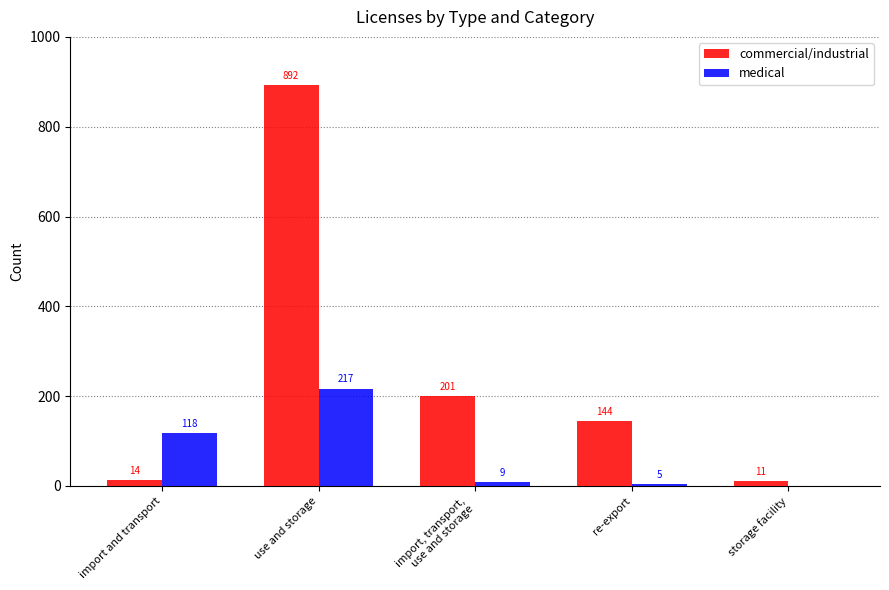

How many groups of bars are there?

5